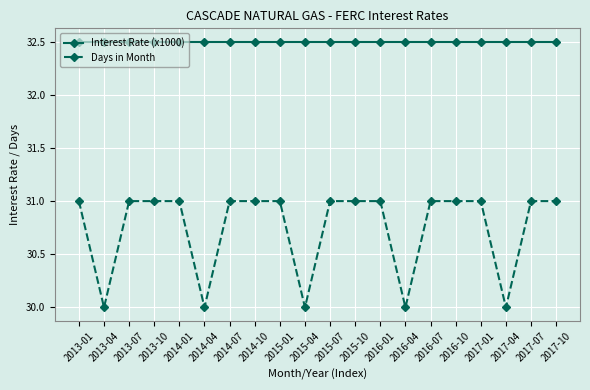

True or false: Interest Rate (x1000) and Days in Month intersect in this chart.

False